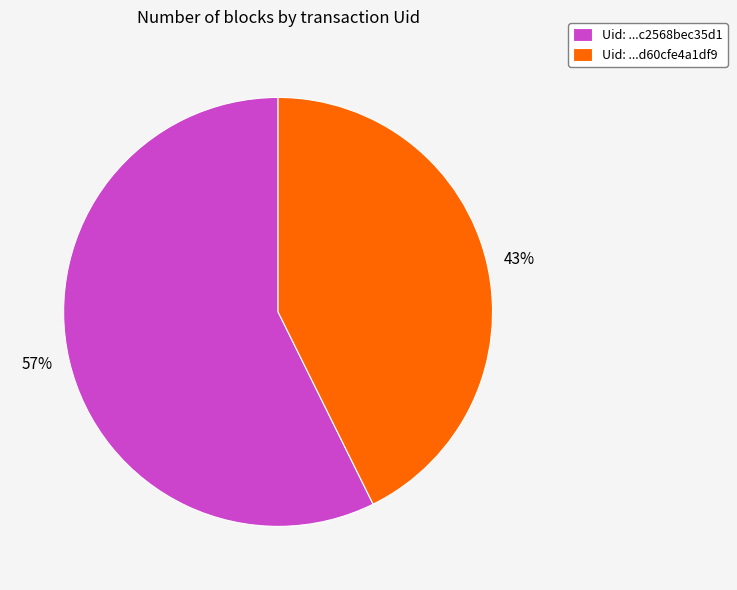

Is there any slice that represents more than half of the pie?

Yes